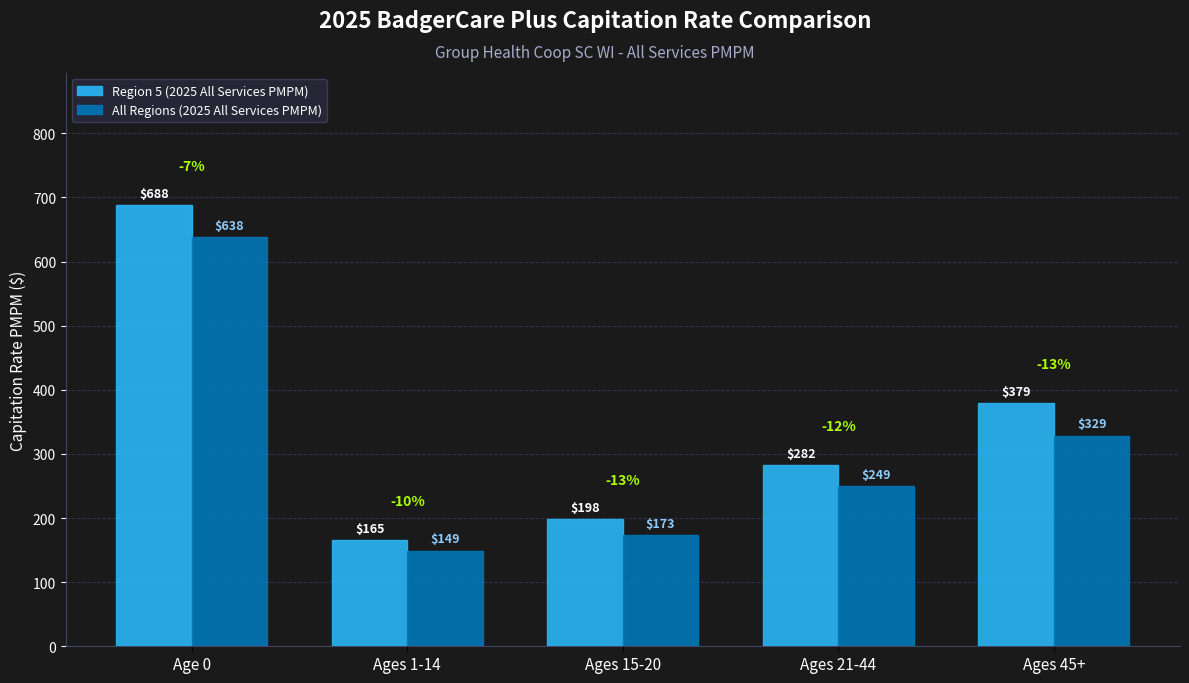

At which category is the sum across all series the highest?

Age 0